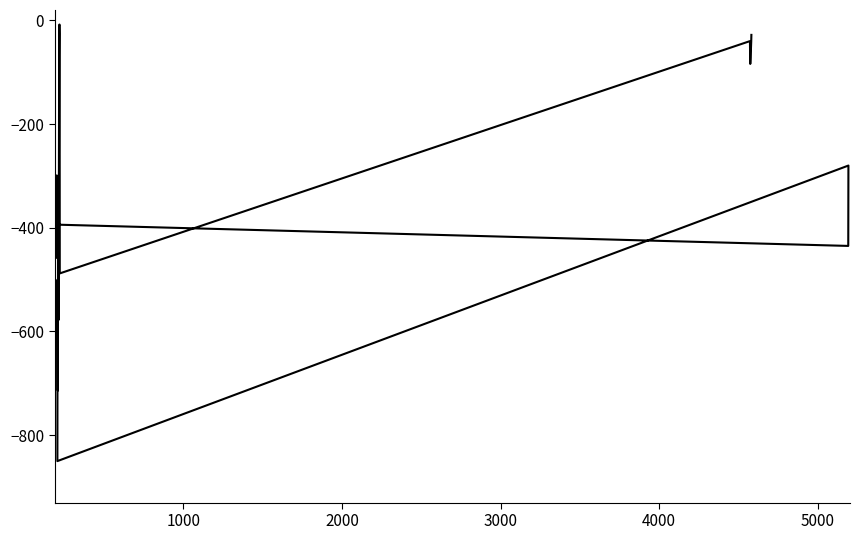

True or false: the data has more than 1 interior local peaks.

True